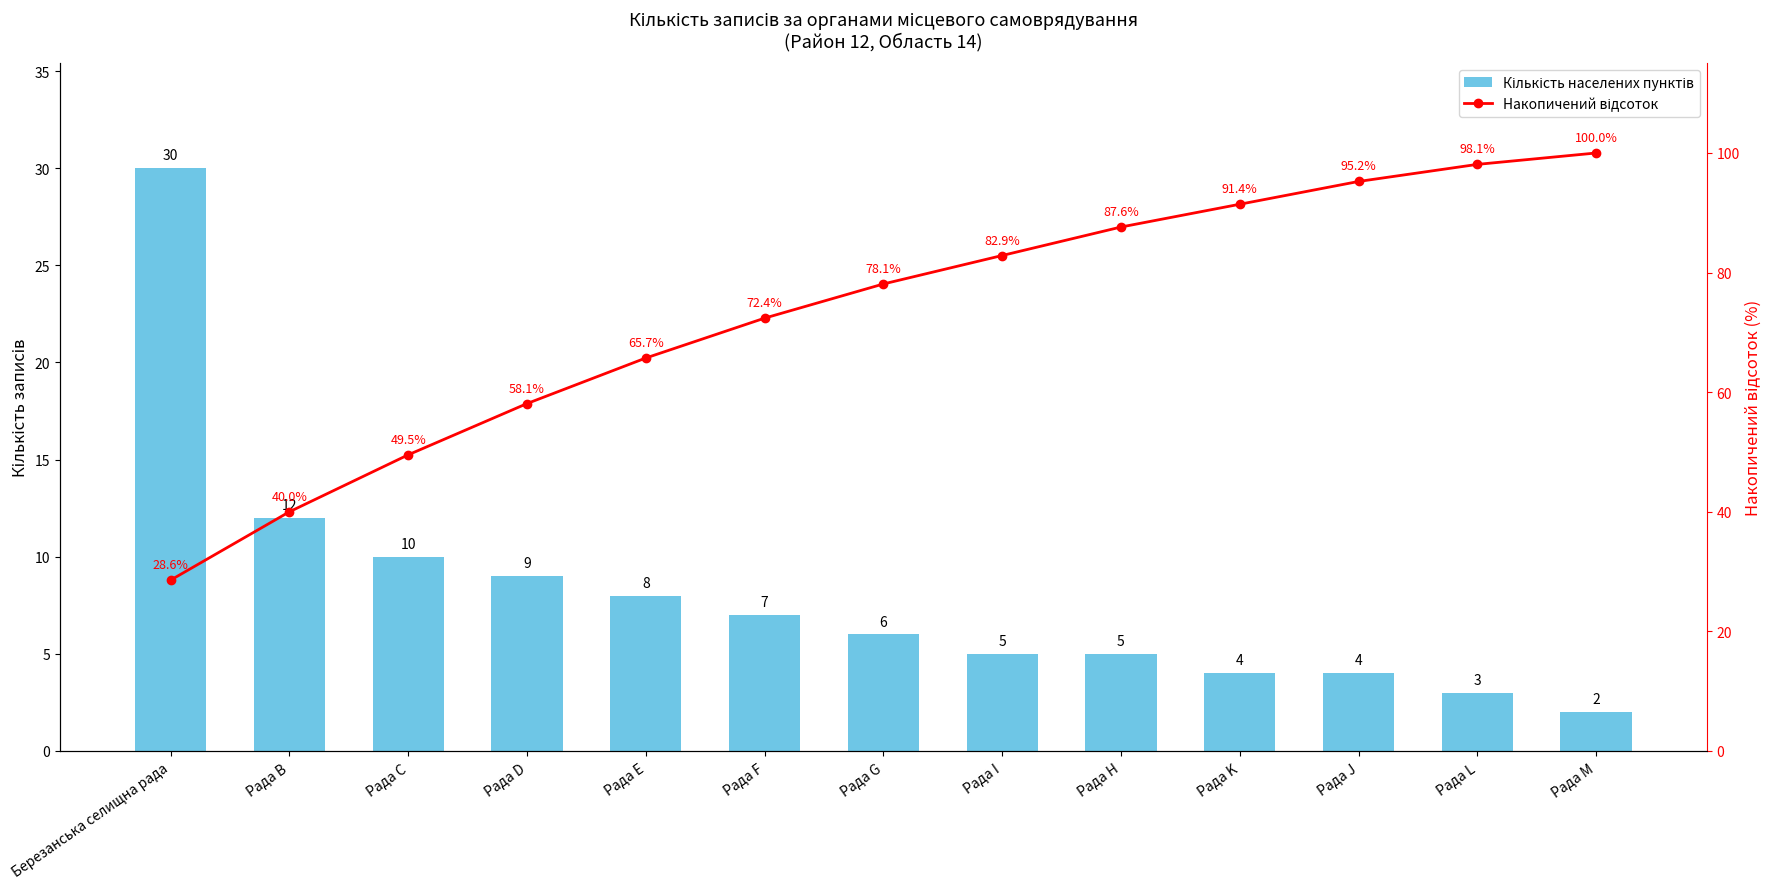

What is the spread (max minus min) of values at Рада H?

82.6